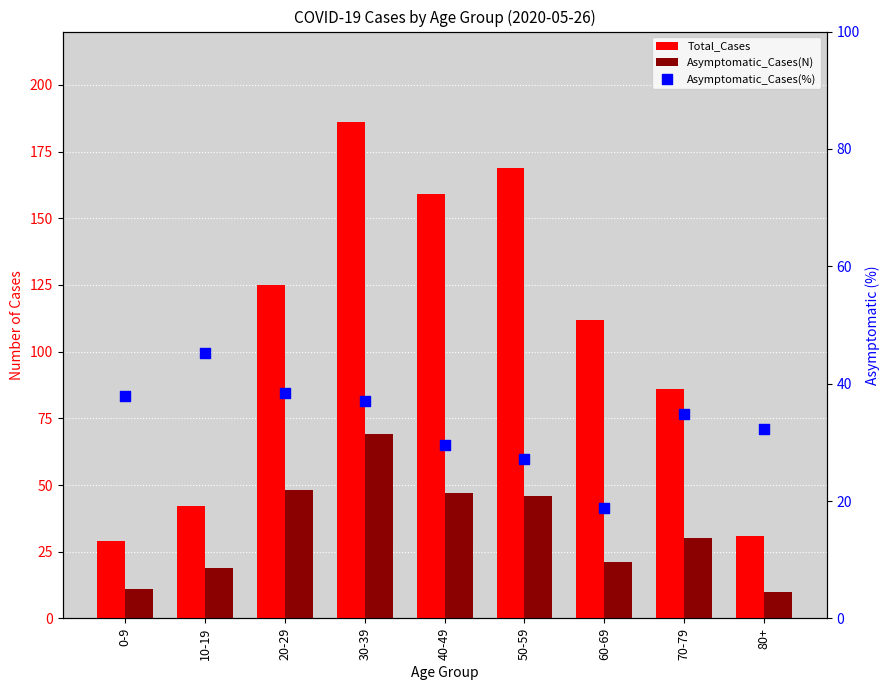

Which series has the widest spread of Y values?

Total_Cases